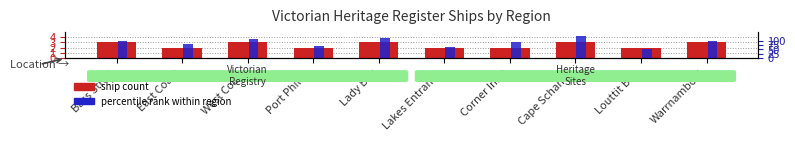

What is the label of the 2nd bar from the right?

Louttit Bay